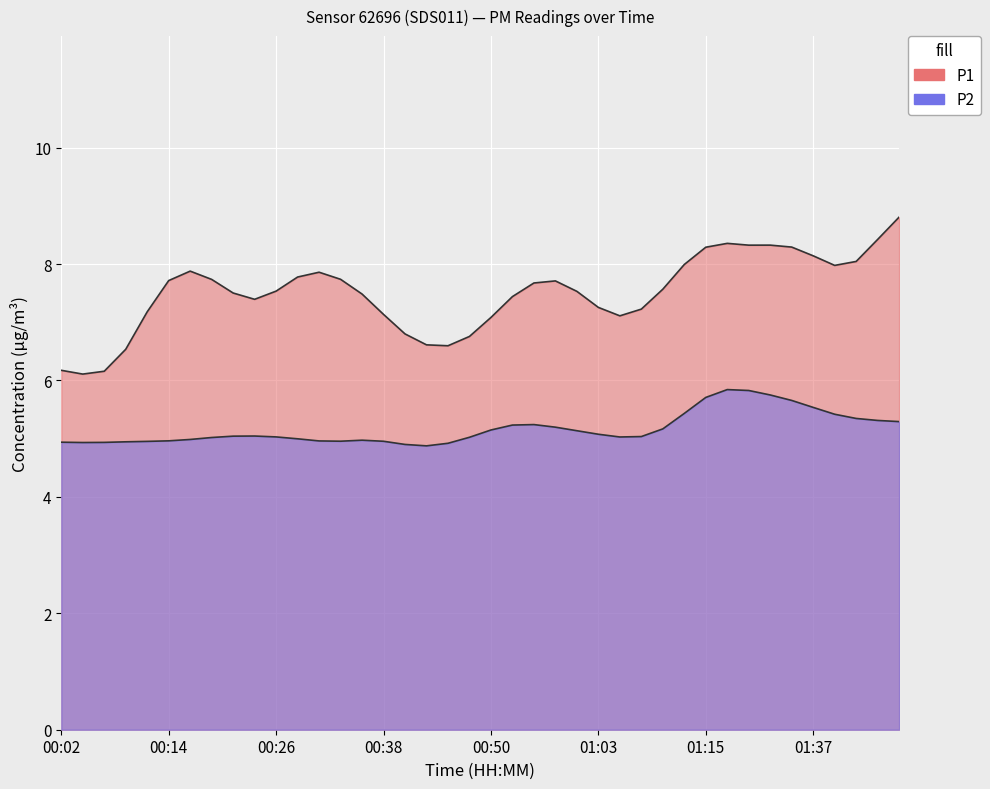

Rank the series by their maximum value, from highest to lowest.

P1, P2